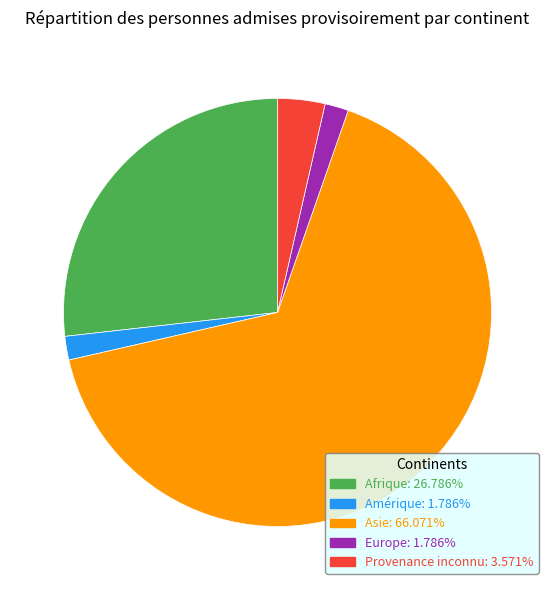

How many slices are in this pie chart?

5